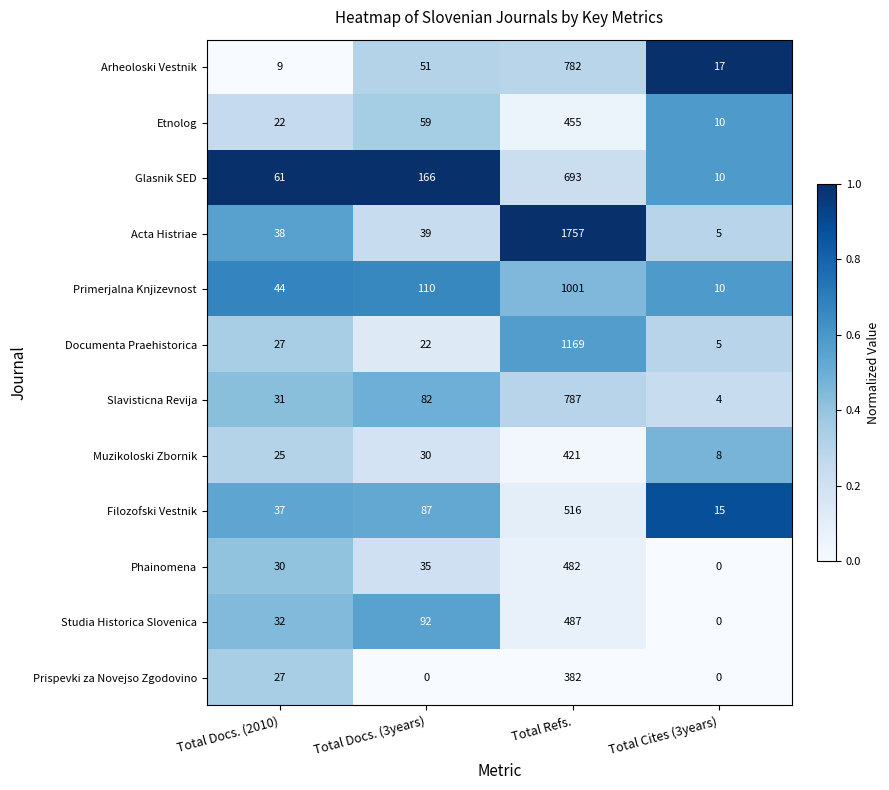

Which series changed the most between Total Docs. (2010) and Total Cites (3years)?

Glasnik SED